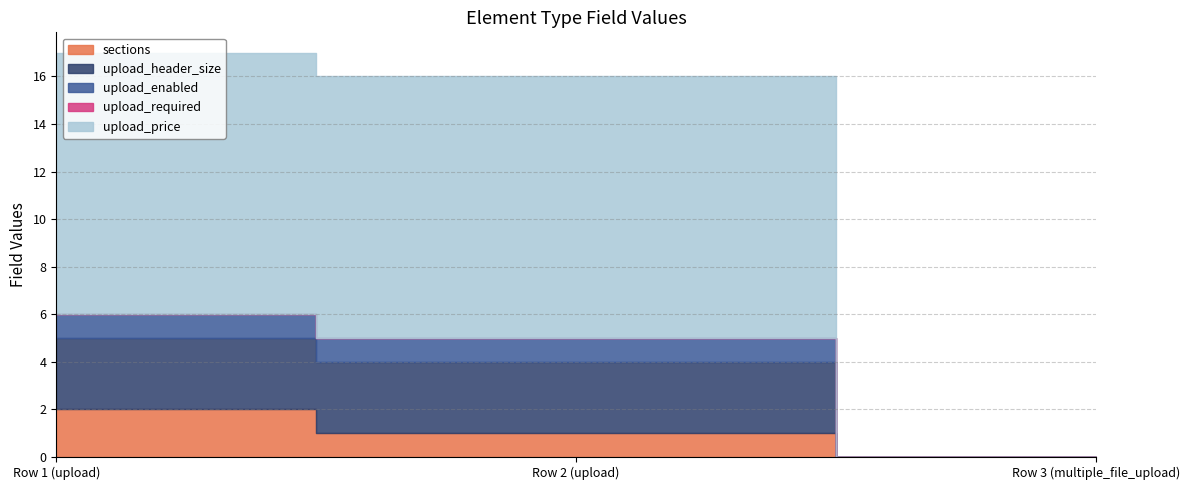

What is the difference between the highest and lowest values at upload?

11